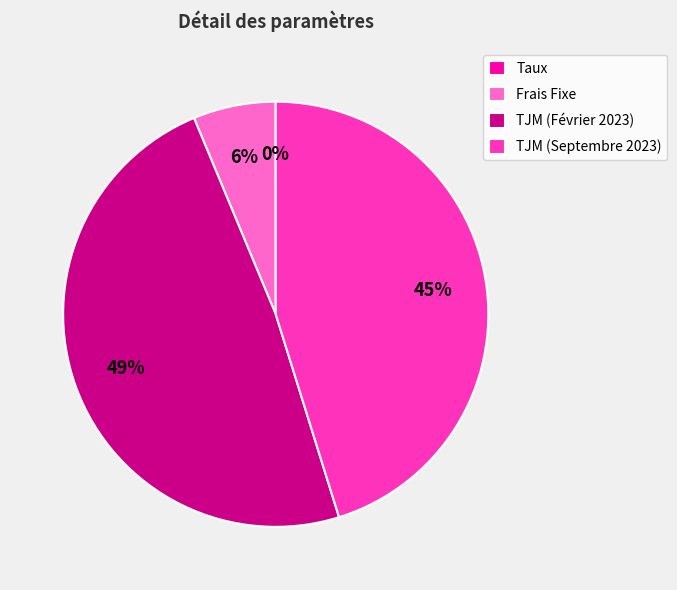

Do Frais Fixe and TJM (Février 2023) together represent more than half of the pie?

Yes